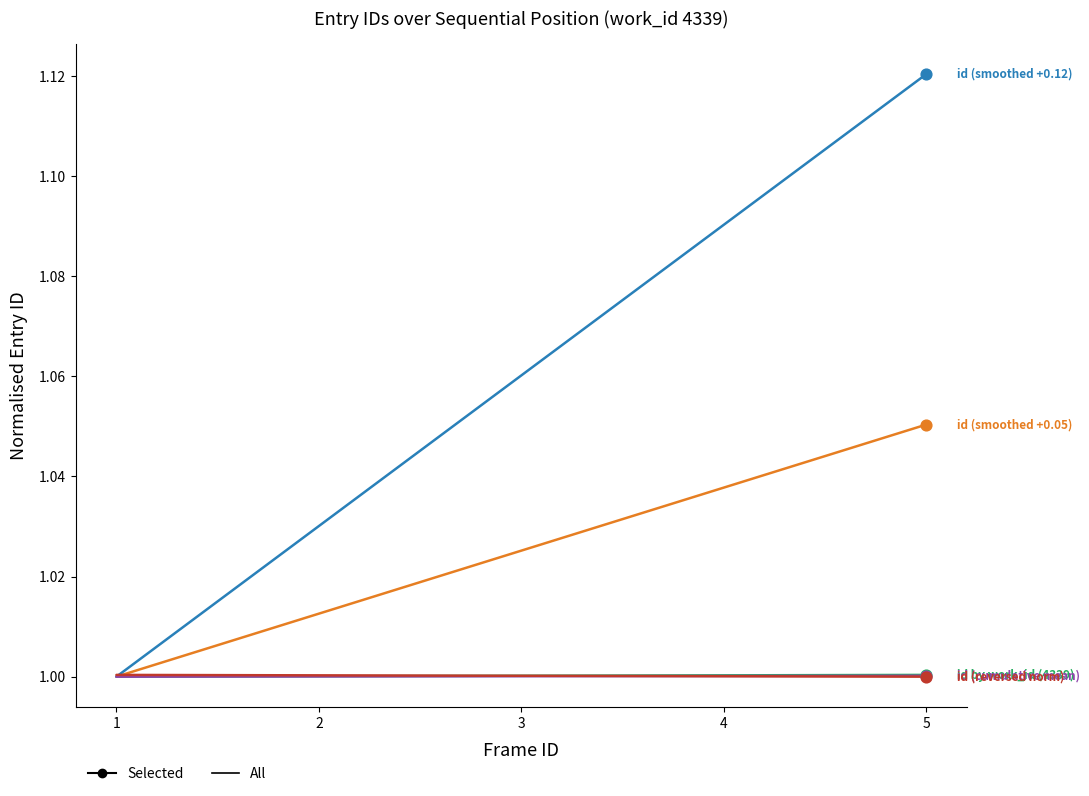

At which category does the chart reach its peak across all series?

5